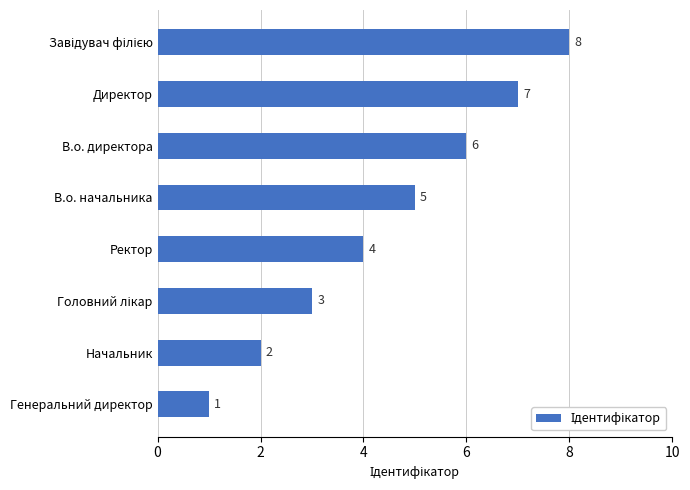

Where is the data nearest to the value 4?

Ректор